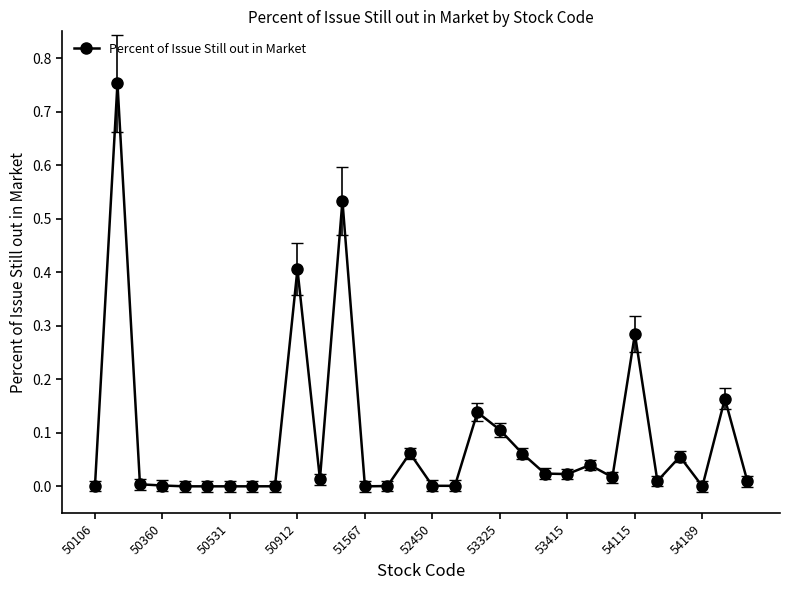

What is the sum of all values?

2.7